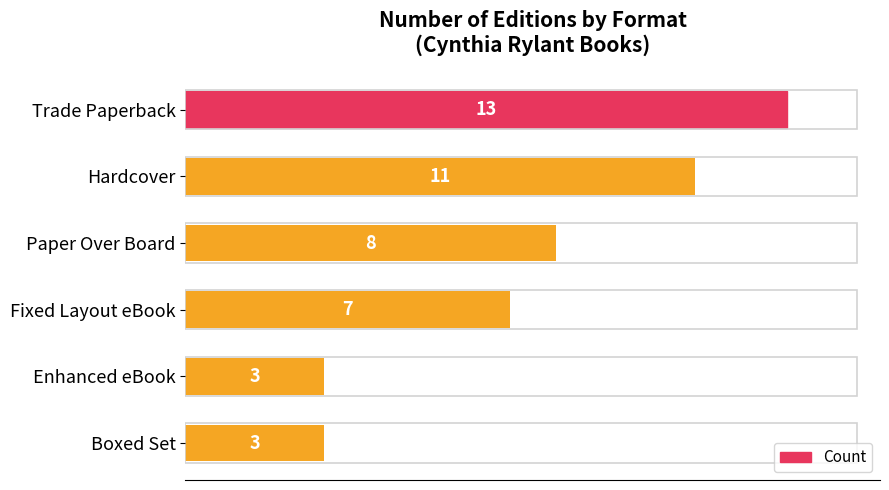

What is the minimum value shown in the chart?

3